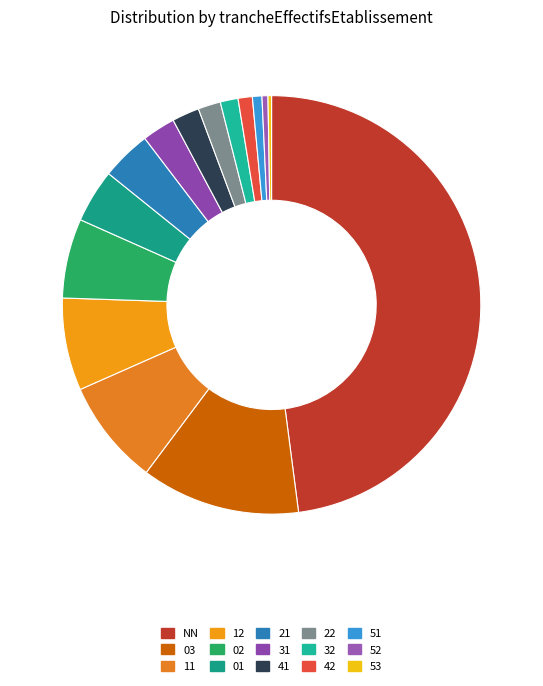

To the nearest percent, what is the average slice percentage?

7%